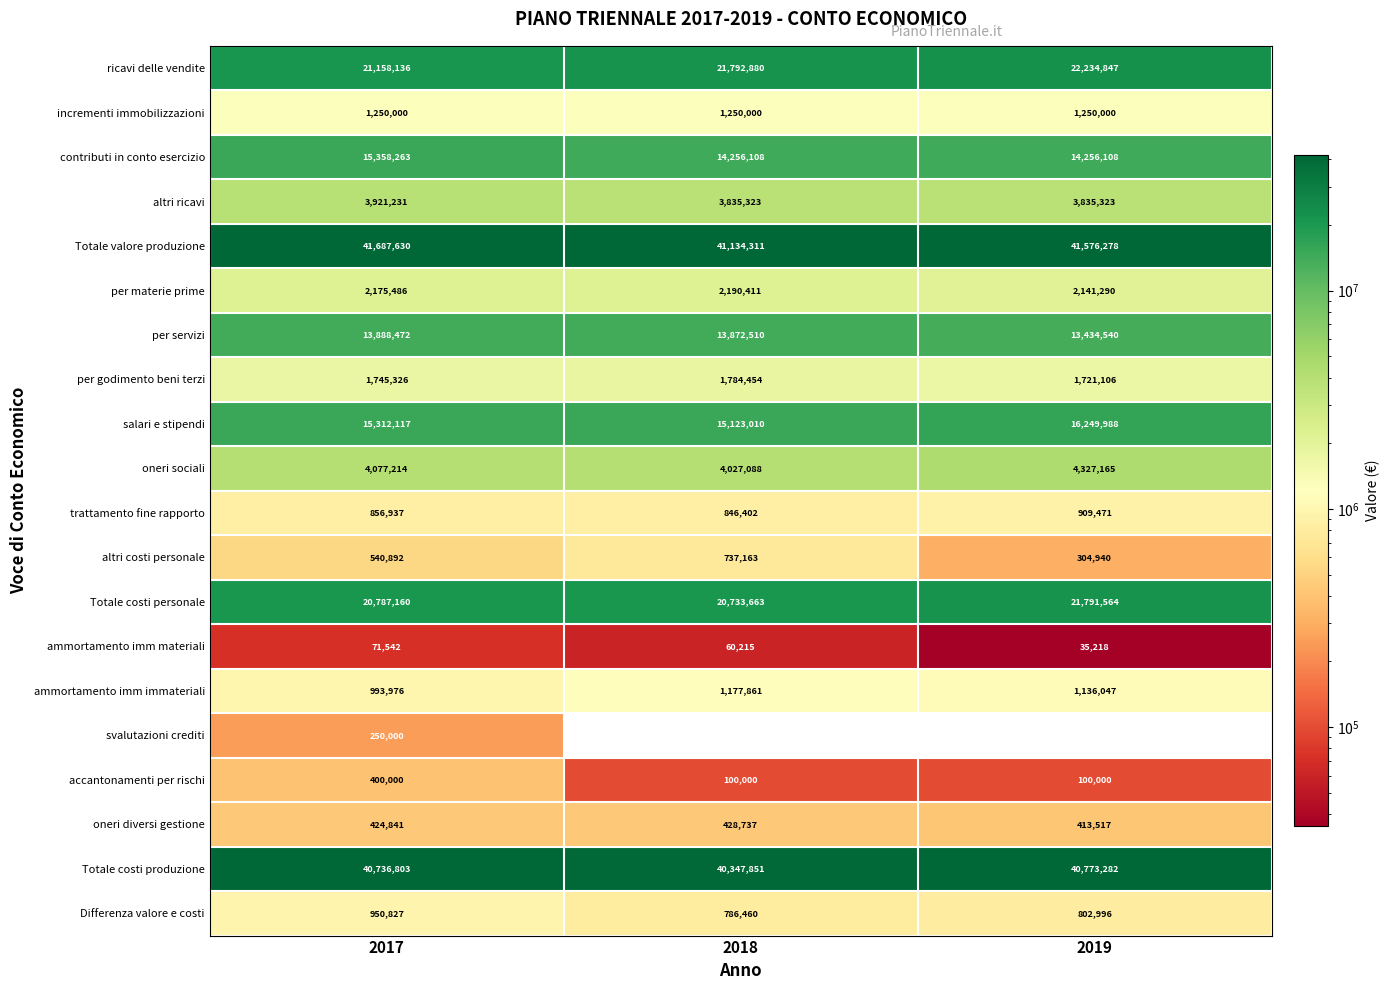

List the series in order of their peak value, lowest first.

ammortamento imm materiali, svalutazioni crediti, accantonamenti per rischi, oneri diversi gestione, altri costi personale, trattamento fine rapporto, Differenza valore e costi, ammortamento imm immateriali, incrementi immobilizzazioni, per godimento beni terzi, per materie prime, altri ricavi, oneri sociali, per servizi, contributi in conto esercizio, salari e stipendi, Totale costi personale, ricavi delle vendite, Totale costi produzione, Totale valore produzione